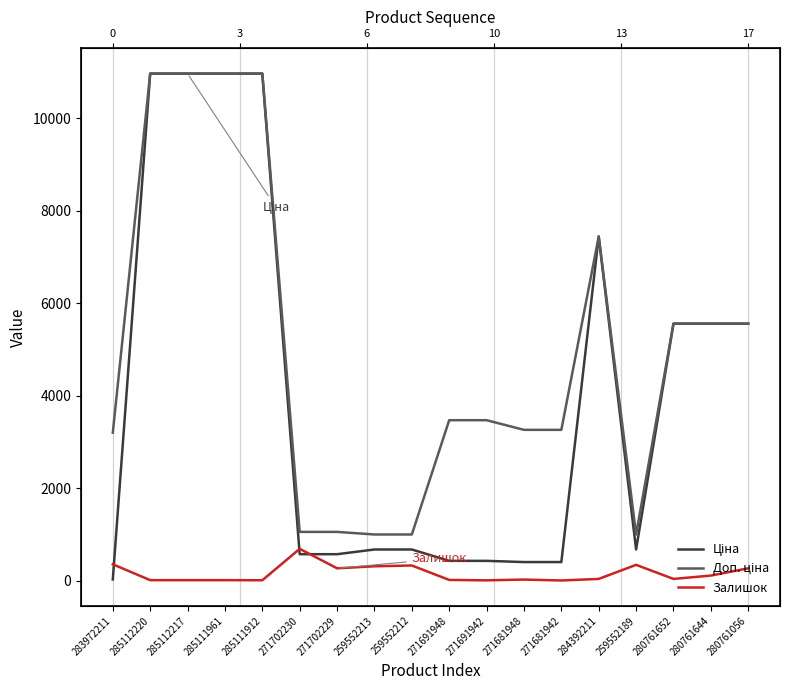

What is the total value across all series at 271681942?

3684.1